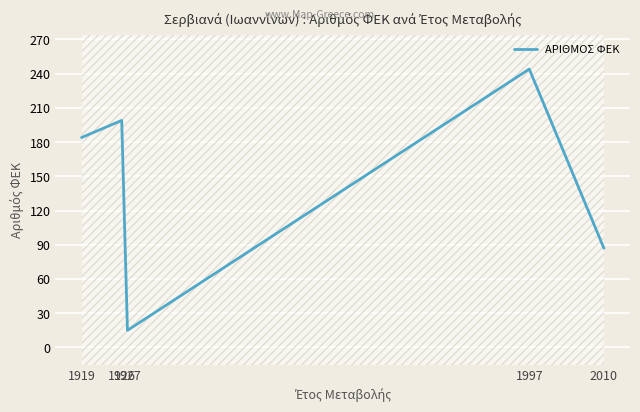

What is the minimum value shown in the chart?

15